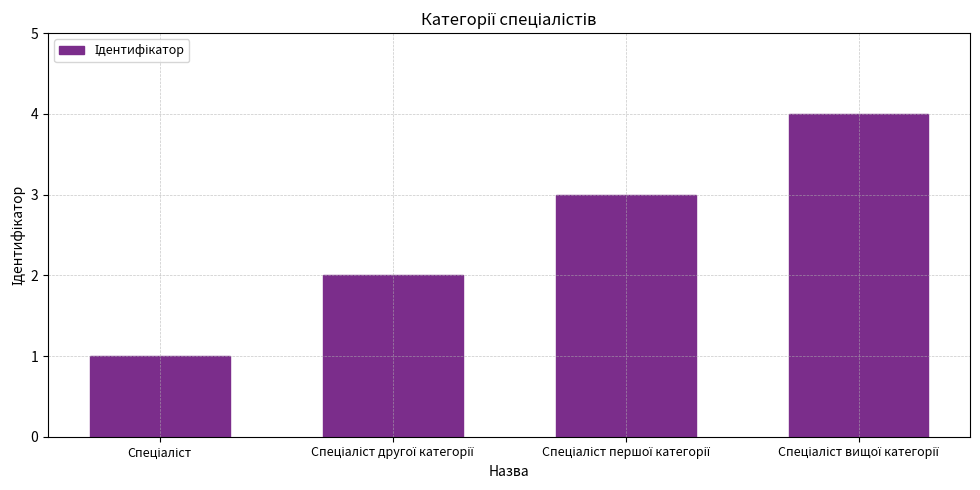

Count the number of data series in this chart.

1